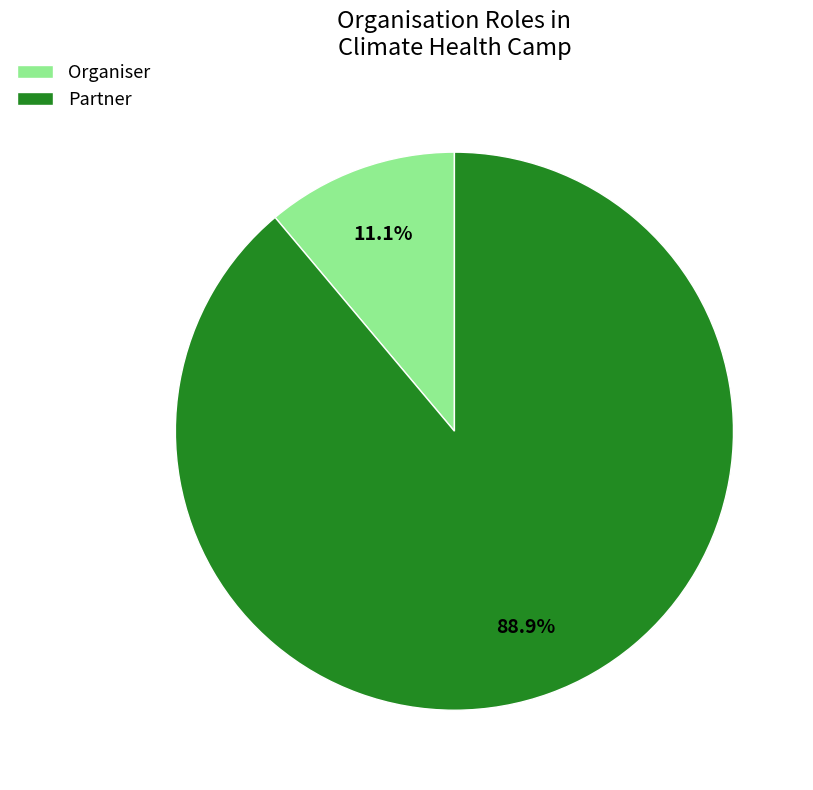

Between Partner and Organiser, which is larger?

Partner